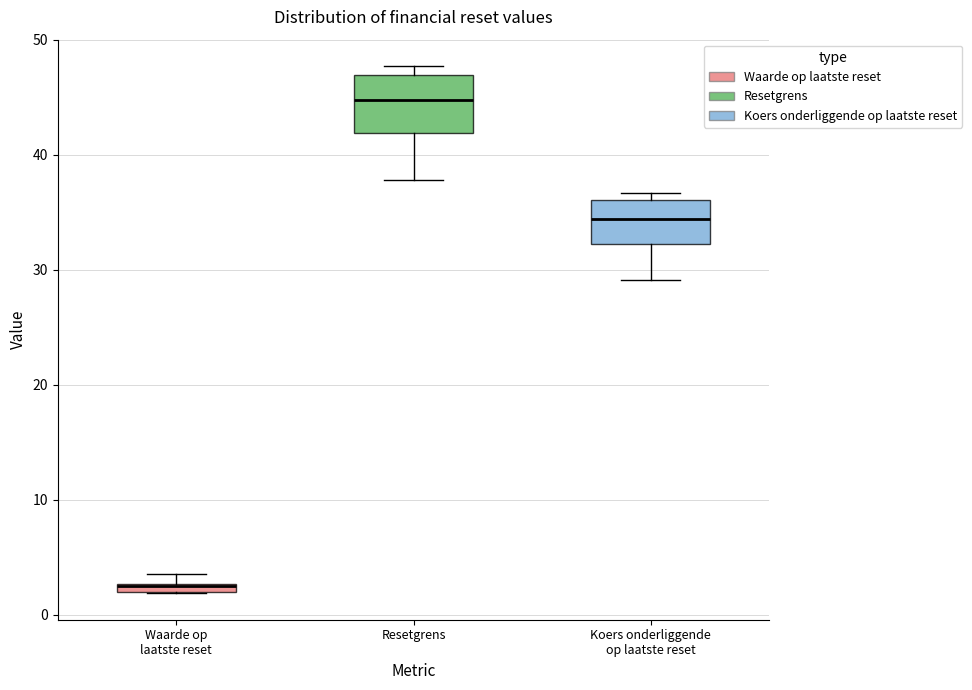

Where is the upper edge of the box for Waarde op laatste reset on the y-axis? The values are not printed on the chart, so give them approximately, as read against the axis.

3